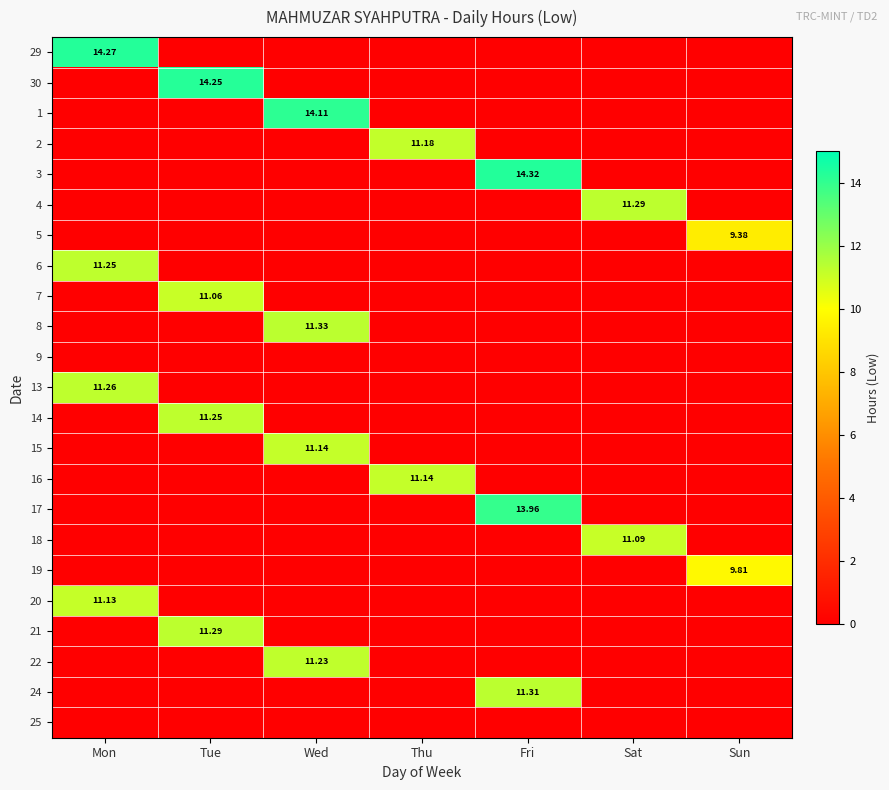

Which series has the largest total across all categories?

3